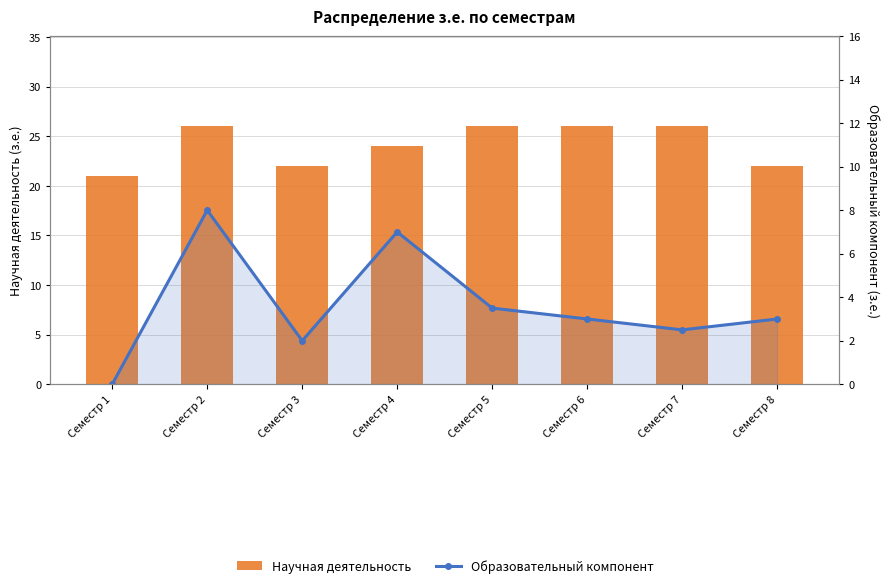

What is the average value of the Научная деятельность series?

24.1